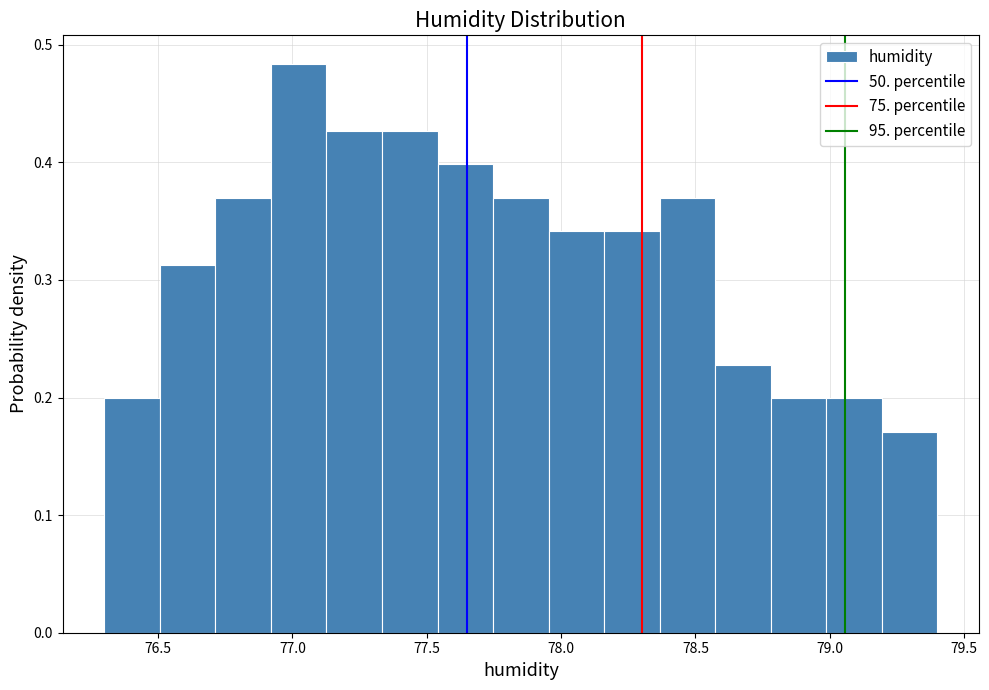

Reading left to right, transcribe this chart: for each bar, give the range it covers on the x-axis and its height. Neither the bar edges nor the heights are printed on the chart, so give them approximately, as read against the axes.

76.30 to 76.50: 0.20
76.50 to 76.70: 0.31
76.70 to 76.90: 0.37
76.90 to 77.15: 0.48
77.15 to 77.35: 0.43
77.35 to 77.55: 0.43
77.55 to 77.75: 0.40
77.75 to 77.95: 0.37
77.95 to 78.15: 0.34
78.15 to 78.35: 0.34
78.35 to 78.55: 0.37
78.55 to 78.80: 0.23
78.80 to 79.00: 0.20
79.00 to 79.20: 0.20
79.20 to 79.40: 0.17